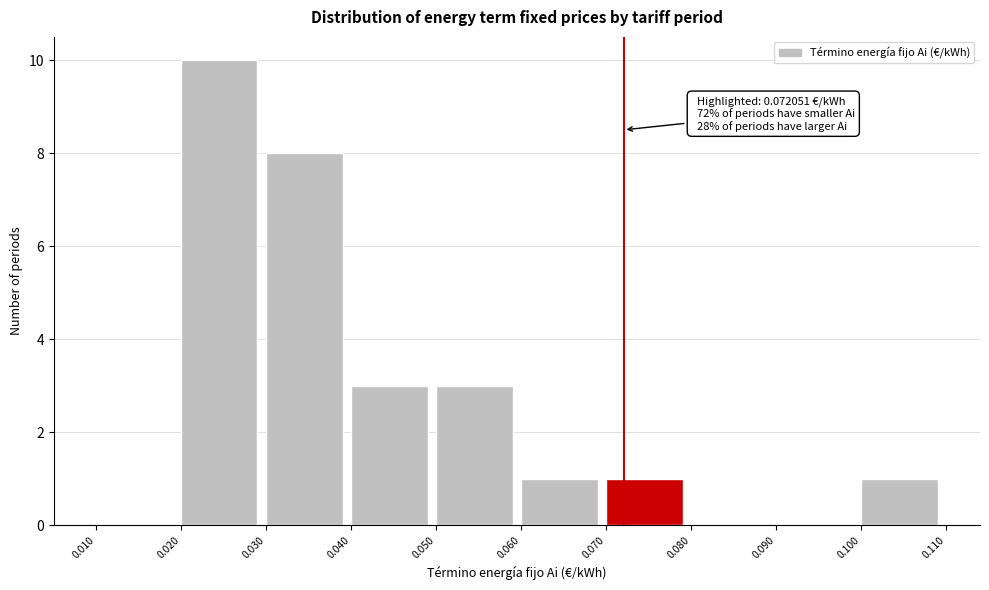

Over which range of the x-axis is the bar tallest?

0.020 to 0.030